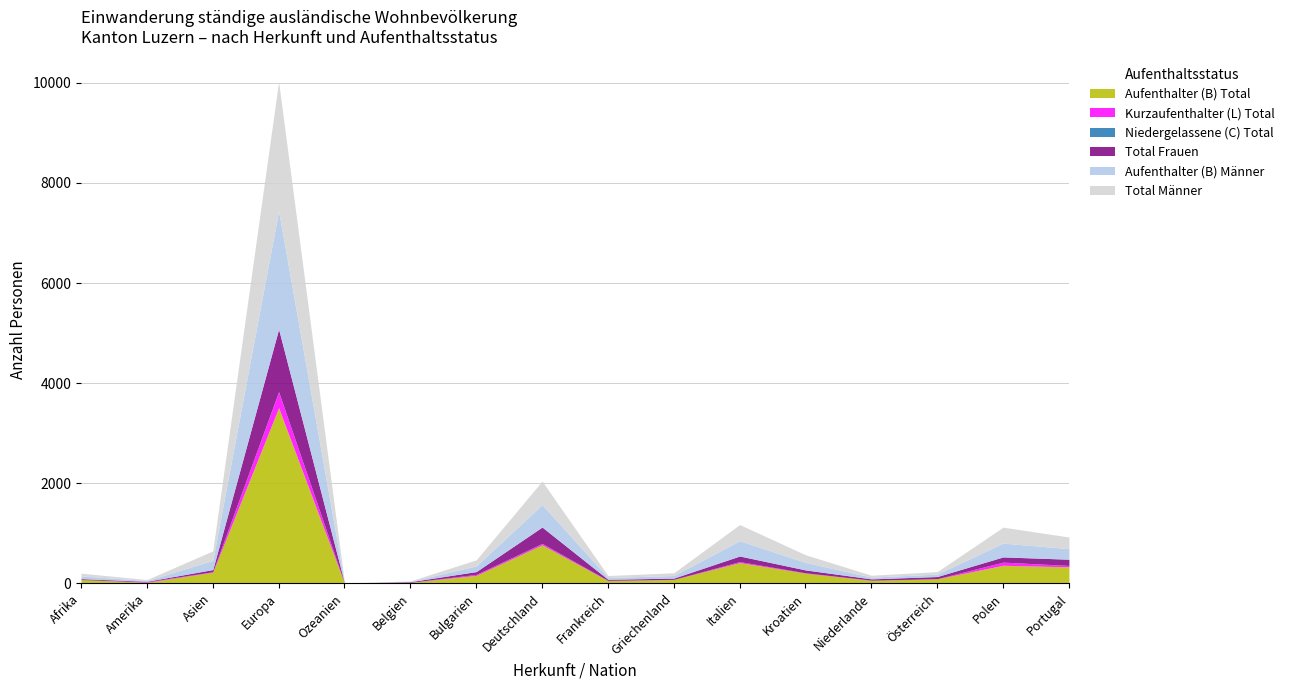

Count the number of data series in this chart.

6